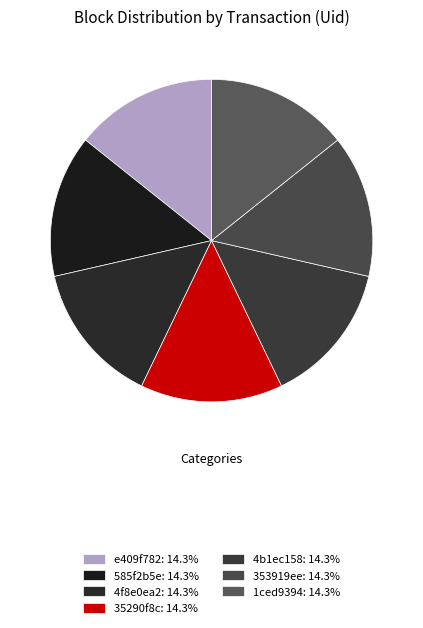

Do 585f2b5e and 4b1ec158 together represent more than half of the pie?

No